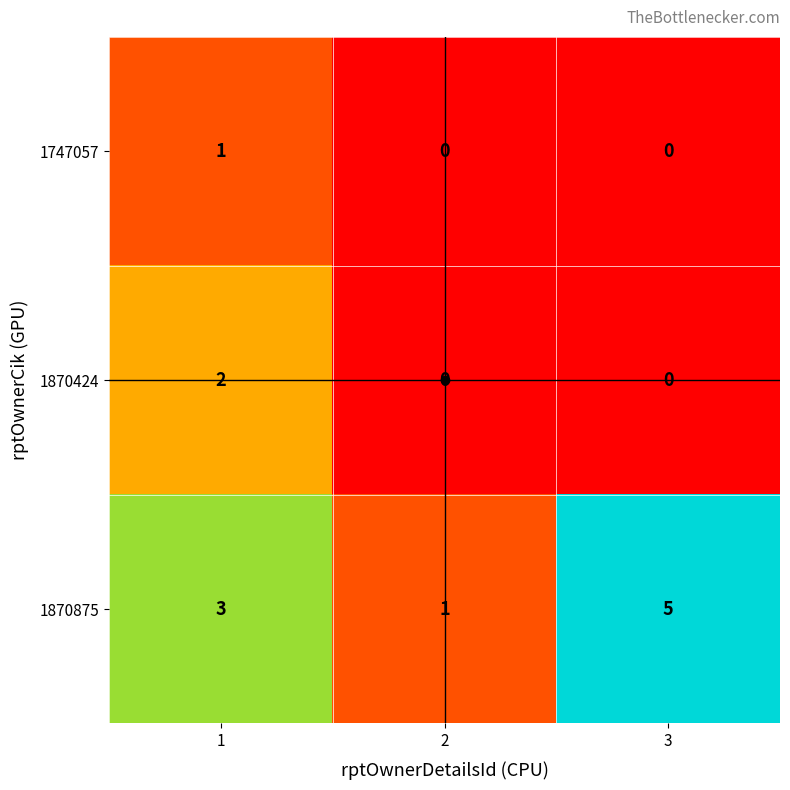

What is the total value across all series at 3?

5